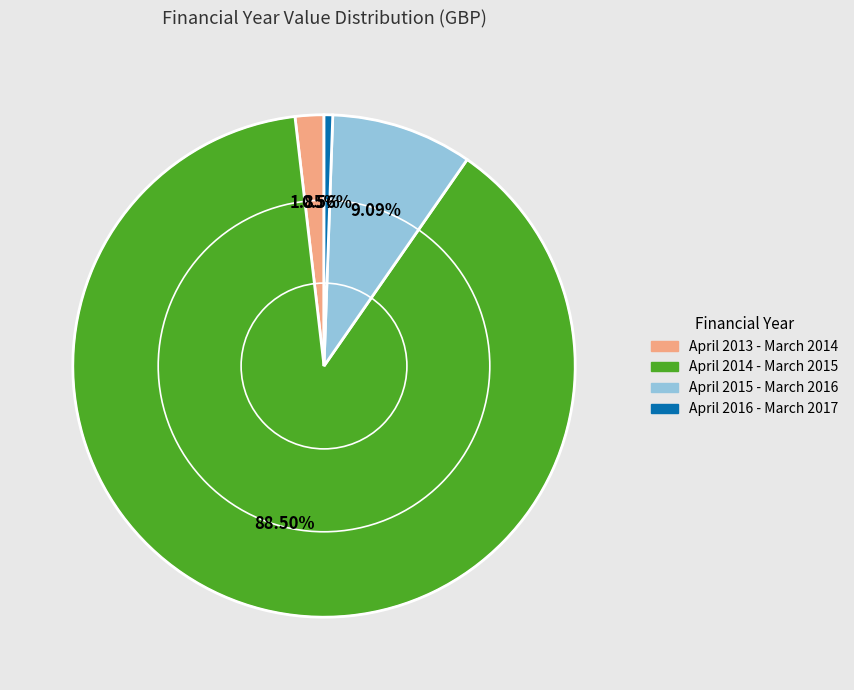

To the nearest percent, what percentage of the pie is April 2016 - March 2017?

1%